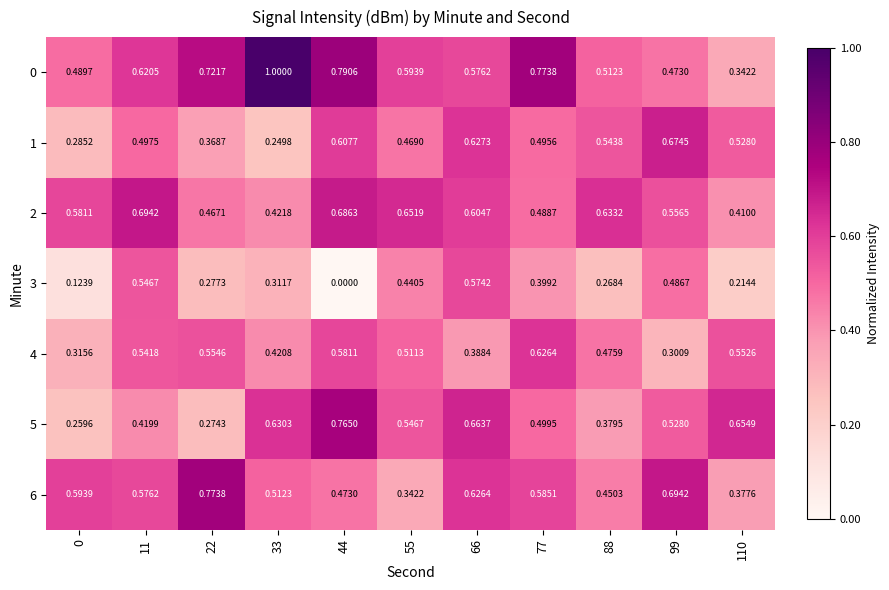

Rank the categories by 0 value from highest to lowest.

33, 44, 77, 22, 11, 55, 66, 88, 0, 99, 110